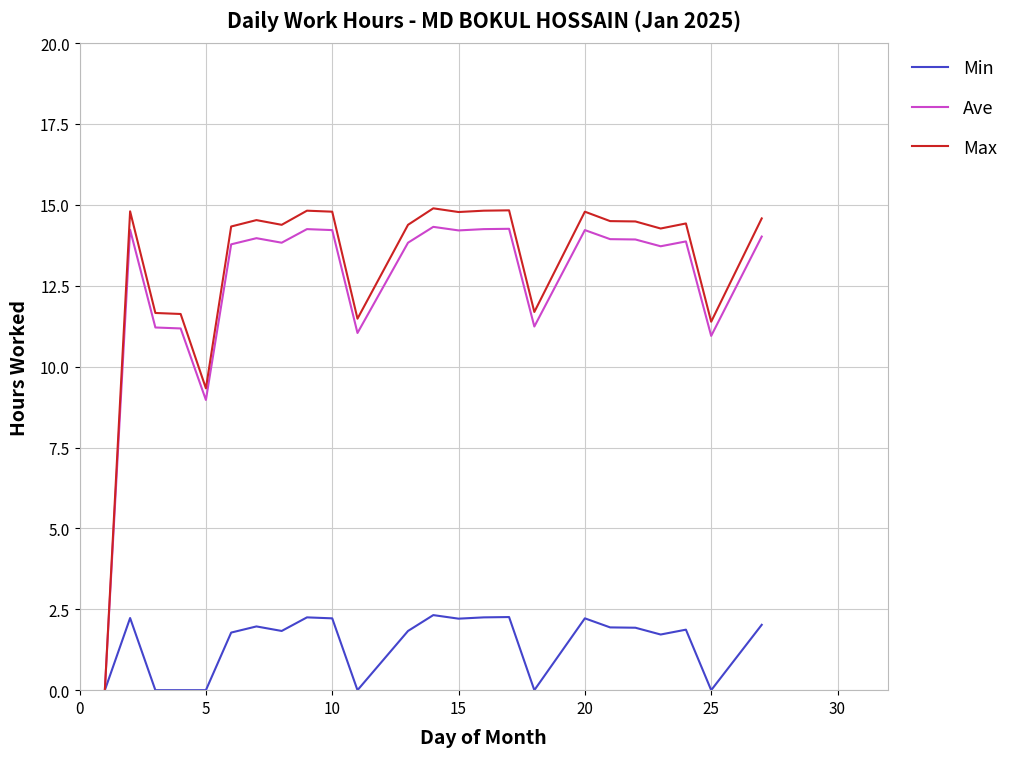

Which series has the widest spread of values?

Max